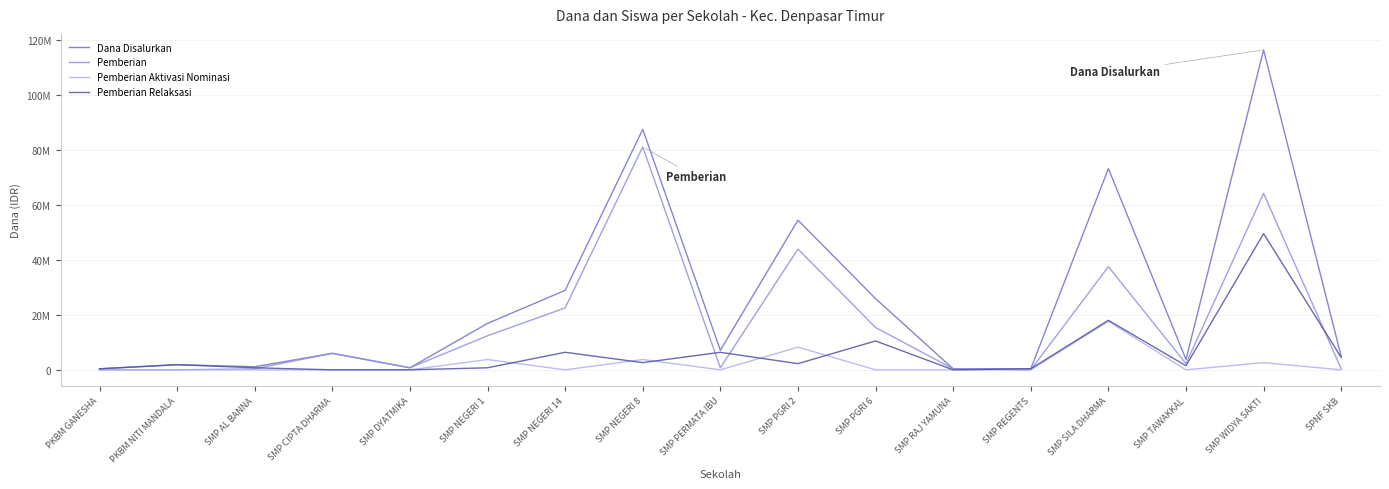

True or false: Pemberian Relaksasi and Dana Disalurkan intersect in this chart.

False